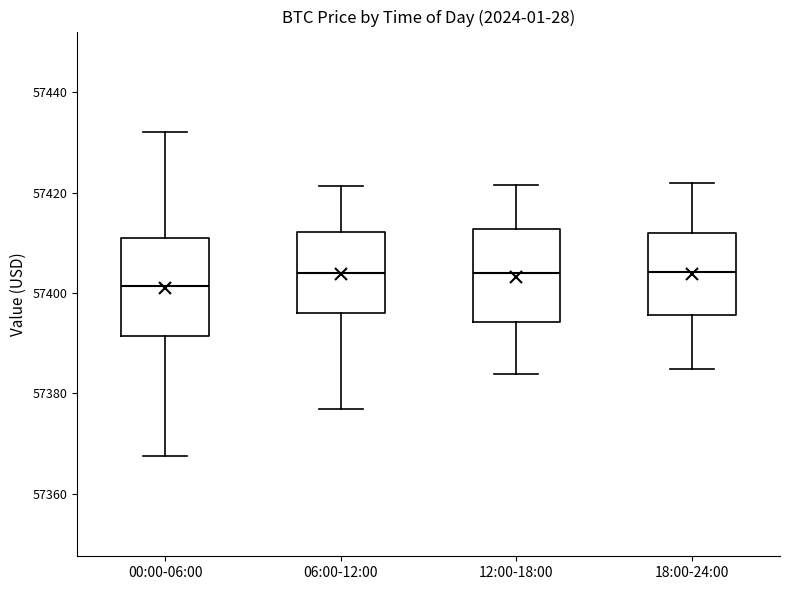

Reading left to right, transcribe this box plot: for each box, give where its median line is, the range the box spans, and where its two whiskers end, as read against the y-axis. The values are not printed on the chart, so give them approximately, as read against the axis.

00:00-06:00: median 57402, box 57392 to 57410, whiskers 57368 to 57432
06:00-12:00: median 57404, box 57396 to 57412, whiskers 57376 to 57422
12:00-18:00: median 57404, box 57394 to 57412, whiskers 57384 to 57422
18:00-24:00: median 57404, box 57396 to 57412, whiskers 57384 to 57422